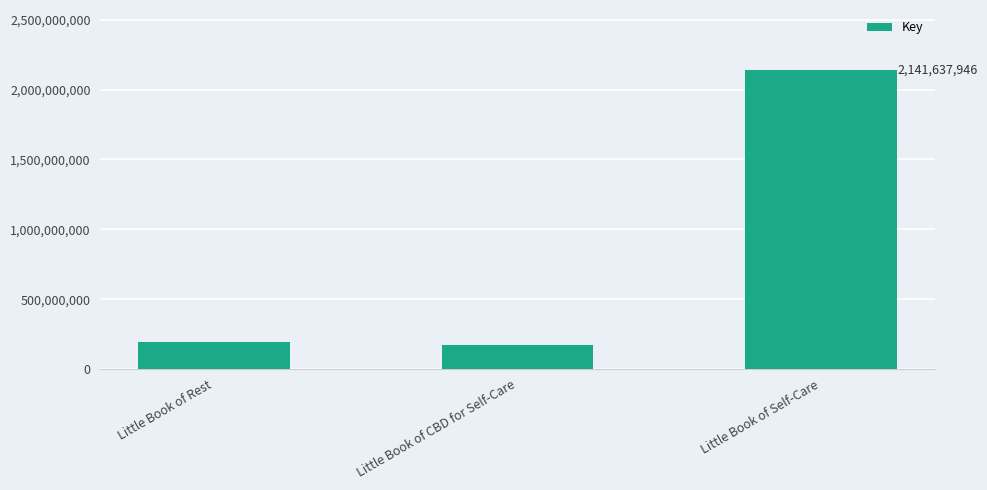

What is the greatest value displayed?

2141637946